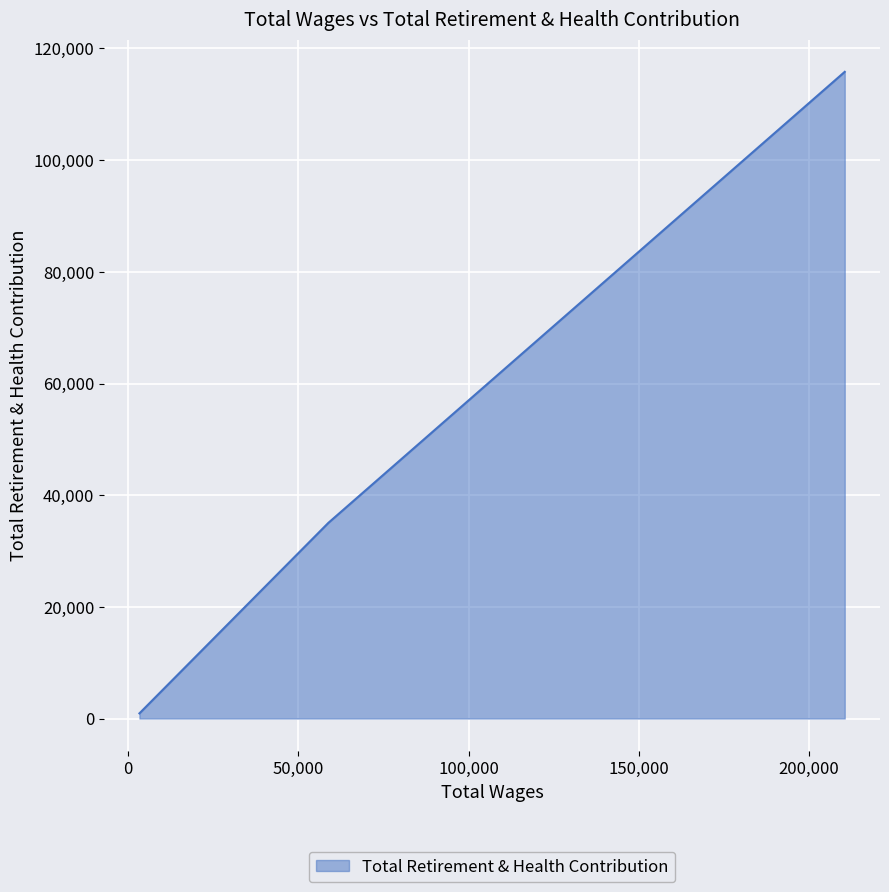

What is the sum of all values?

151787